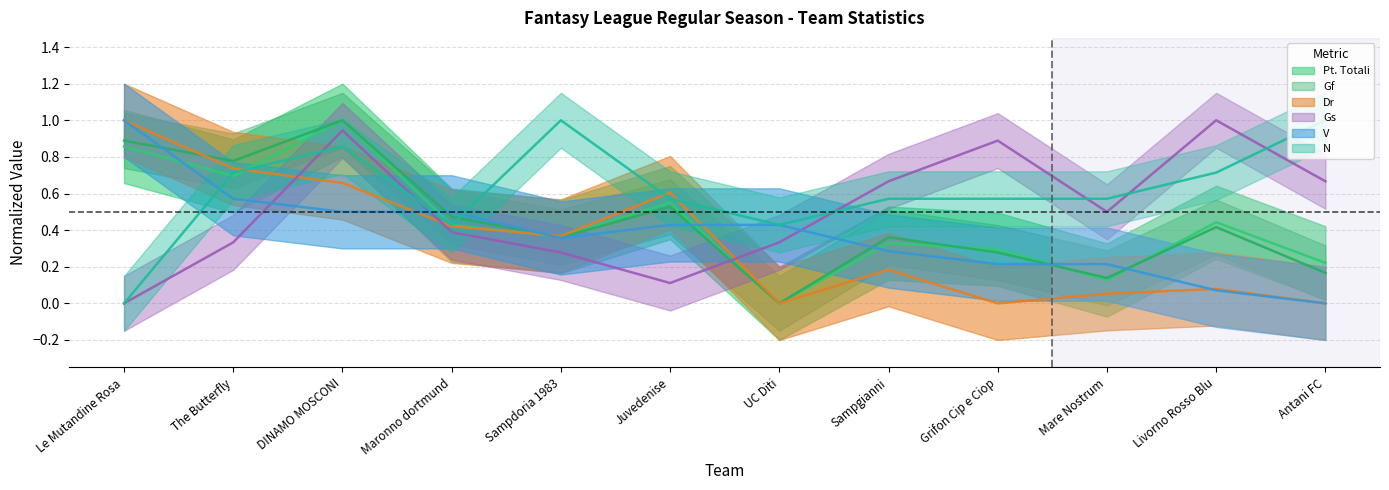

What are all the series names shown in the legend?

Pt. Totali, Gf, Dr, Gs, V, N